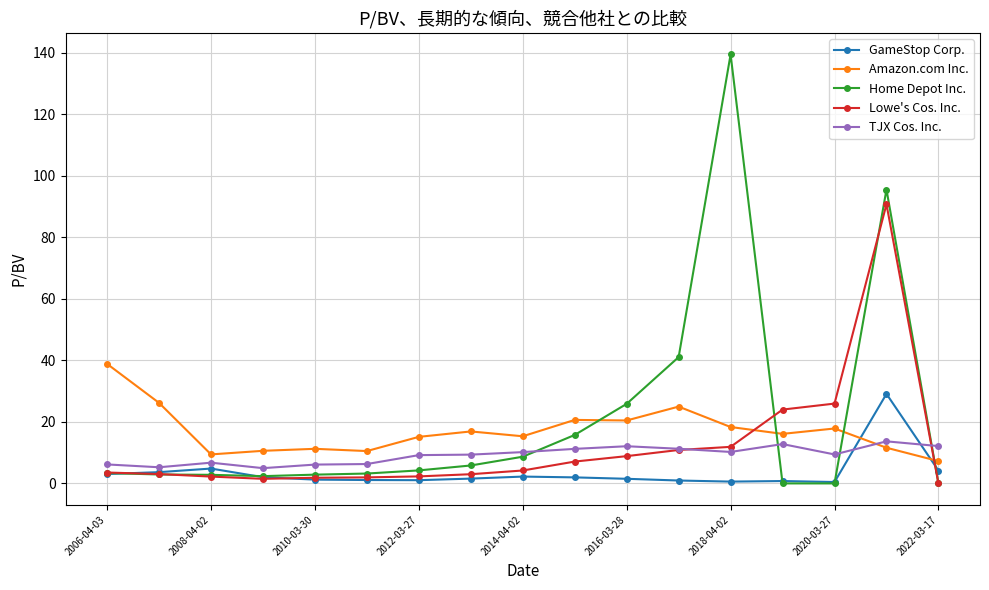

Rank the series by their maximum value, from lowest to highest.

TJX Cos. Inc., GameStop Corp., Amazon.com Inc., Lowe's Cos. Inc., Home Depot Inc.